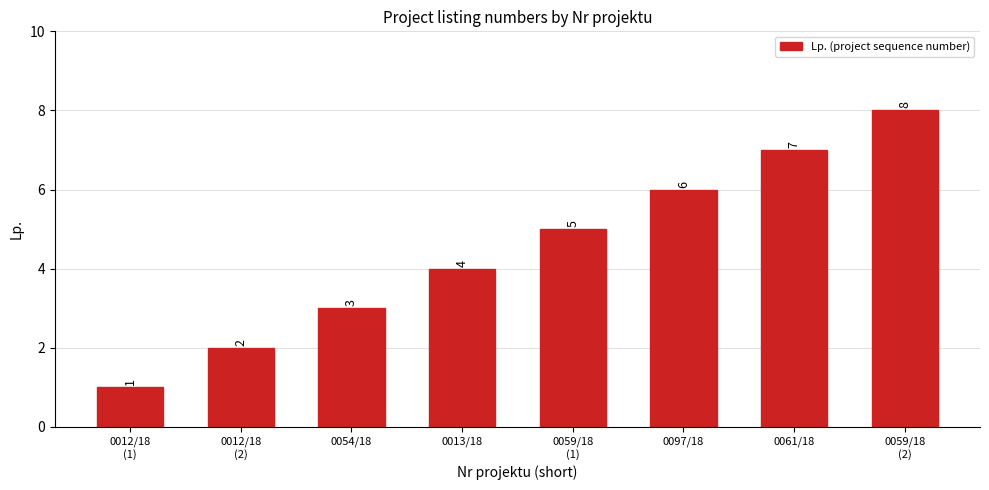

What is the maximum value shown in the chart?

8